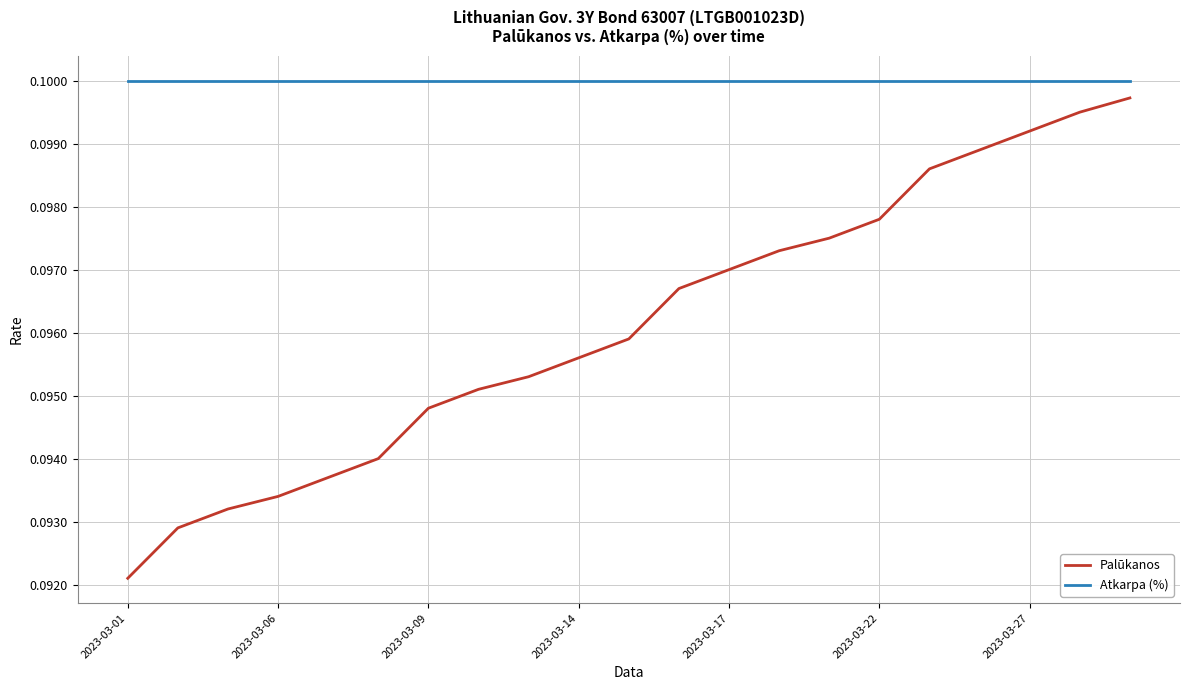

Which series has the widest spread of values?

Palūkanos